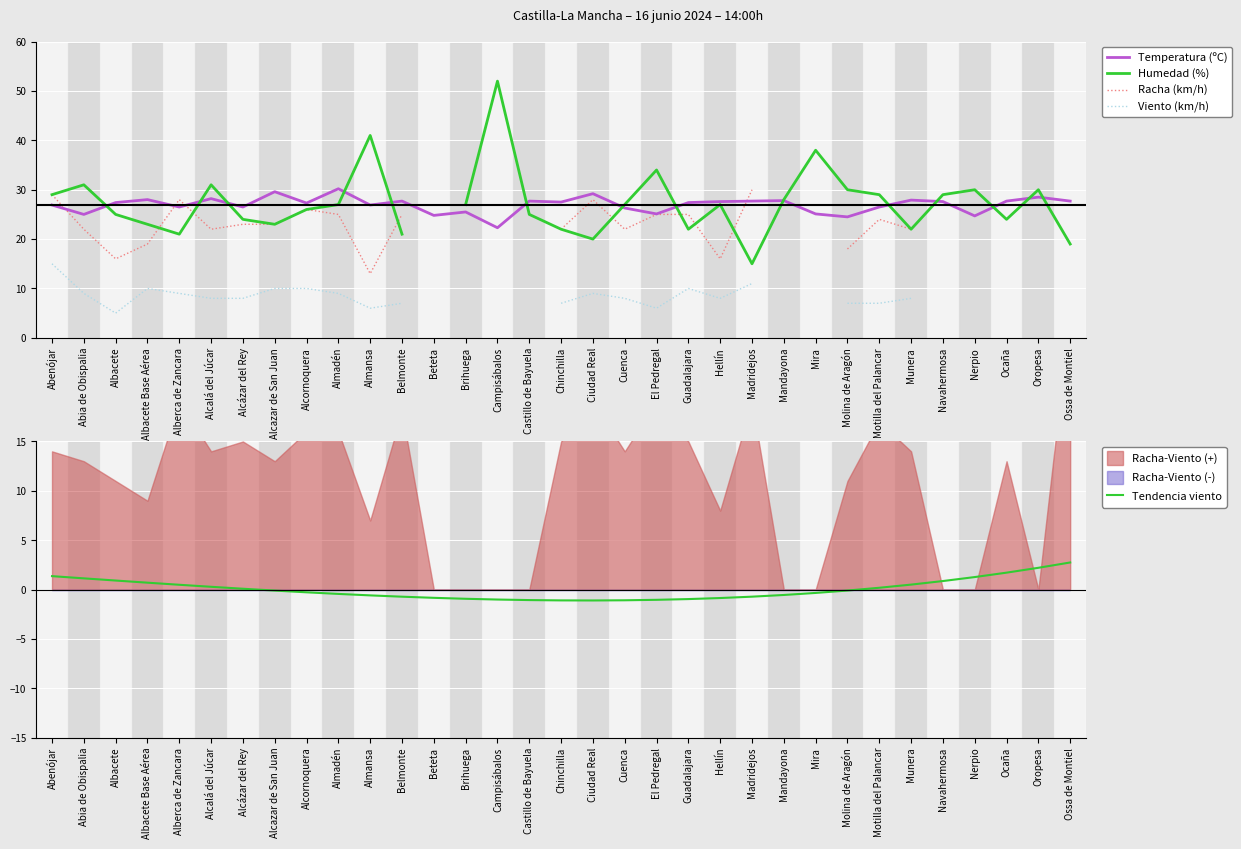

What is the spread (max minus min) of values at Nerpio?

28.7